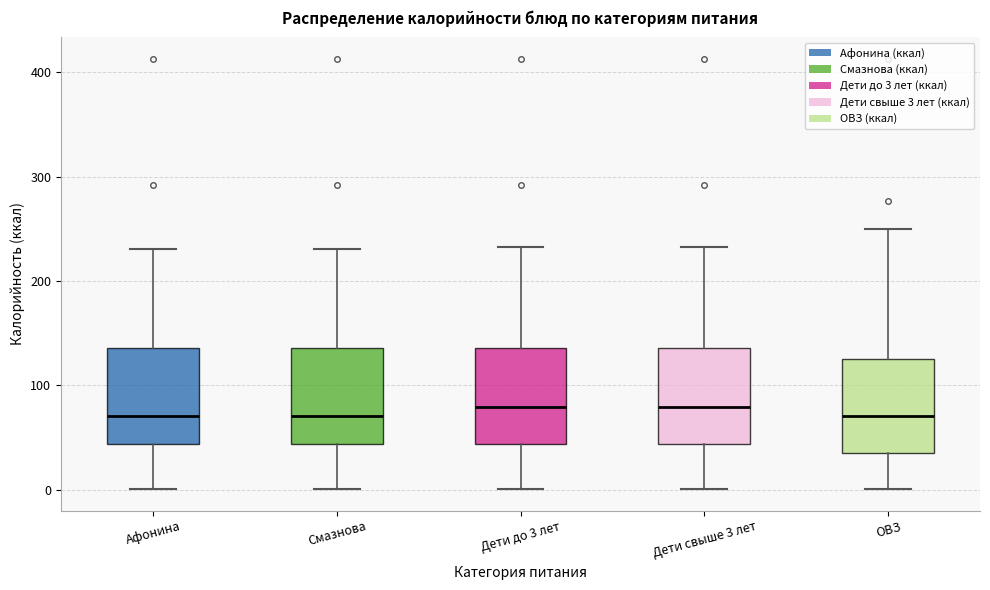

Reading left to right, read every box against the y-axis: the position of its median line, the range the box covers, and the ends of its whiskers. The values are not printed on the chart, so give them approximately, as read against the axis.

Афонина: median 70, box 40 to 140, whiskers 0 to 230
Смазнова: median 70, box 40 to 140, whiskers 0 to 230
Дети до 3 лет: median 80, box 40 to 140, whiskers 0 to 230
Дети свыше 3 лет: median 80, box 40 to 140, whiskers 0 to 230
ОВЗ: median 70, box 30 to 130, whiskers 0 to 250